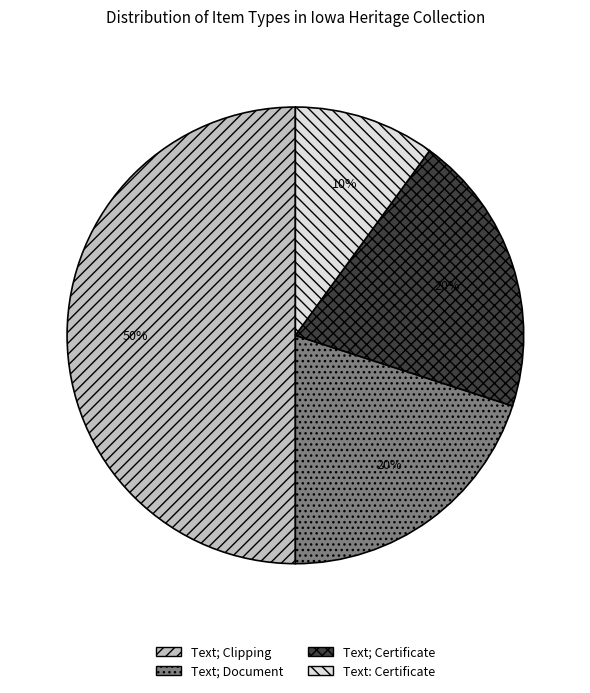

Combined, do Text: Certificate and Text; Certificate account for over 50%?

No